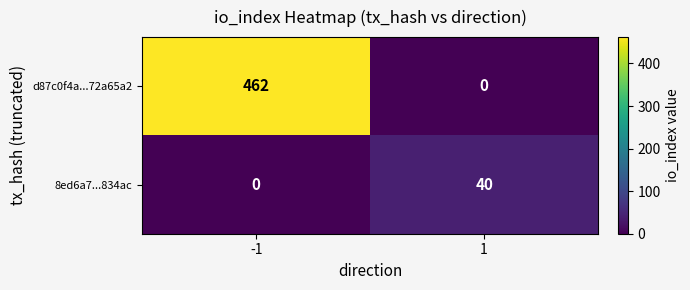

Reading right to left, list all the values displayed in this chart.

d87c0f4a...72a65a2: 1=0	-1=462
8ed6a7...834ac: 1=40	-1=0